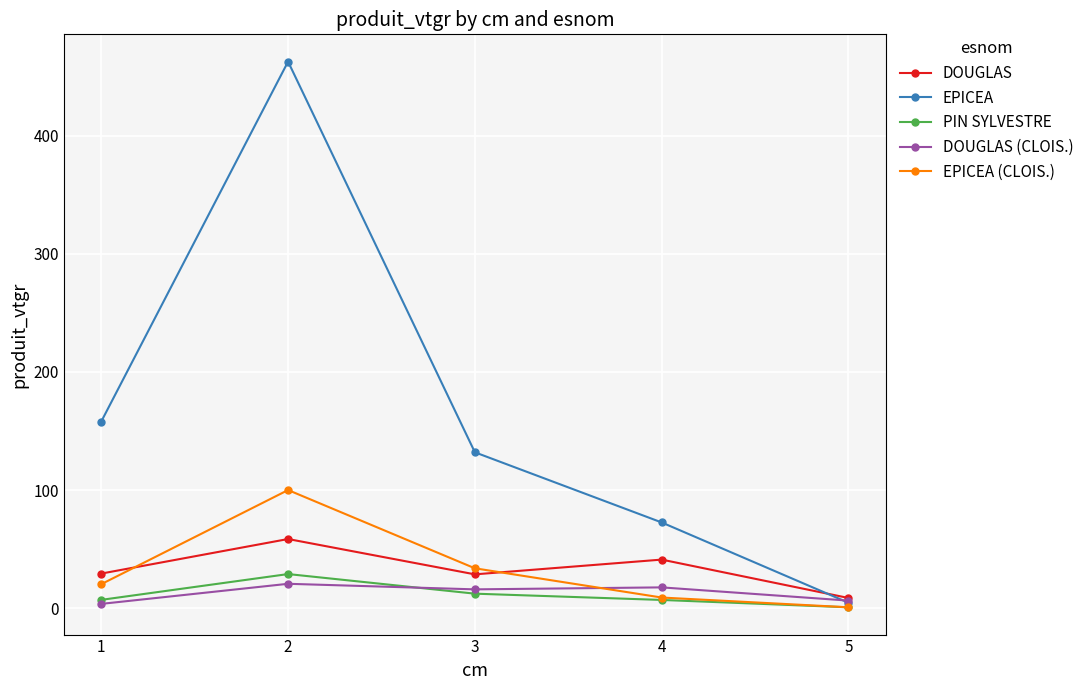

True or false: PIN SYLVESTRE has a value of 6.9 at 4.

True